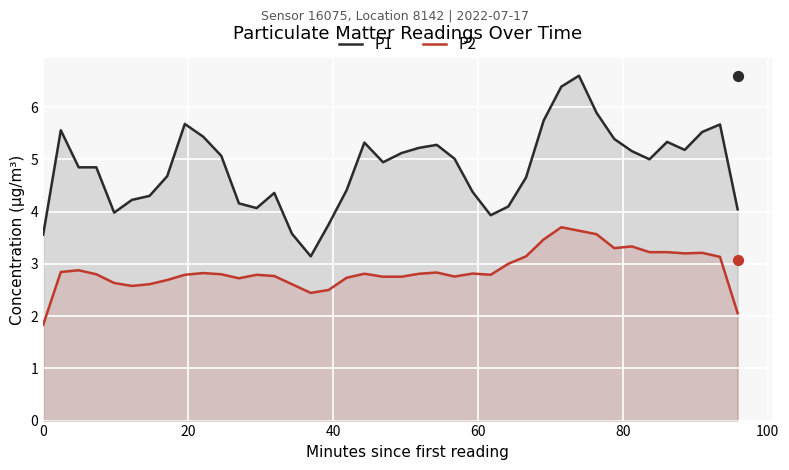

What is the total value across all series at 20?

8.4